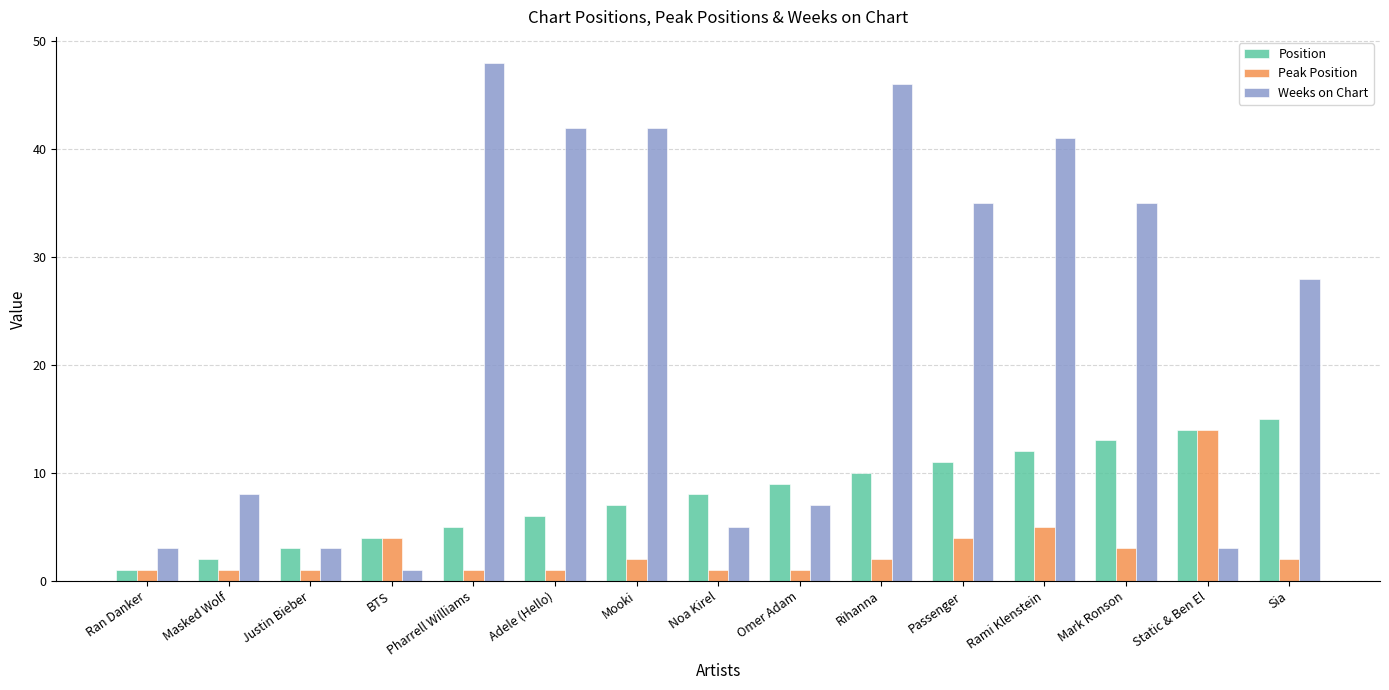

Reading left to right, transcribe all the data shown in this chart.

Position: 1	2	3	4	5	6	7	8	9	10	11	12	13	14	15
Peak Position: 1	1	1	4	1	1	2	1	1	2	4	5	3	14	2
Weeks on Chart: 3	8	3	1	48	42	42	5	7	46	35	41	35	3	28